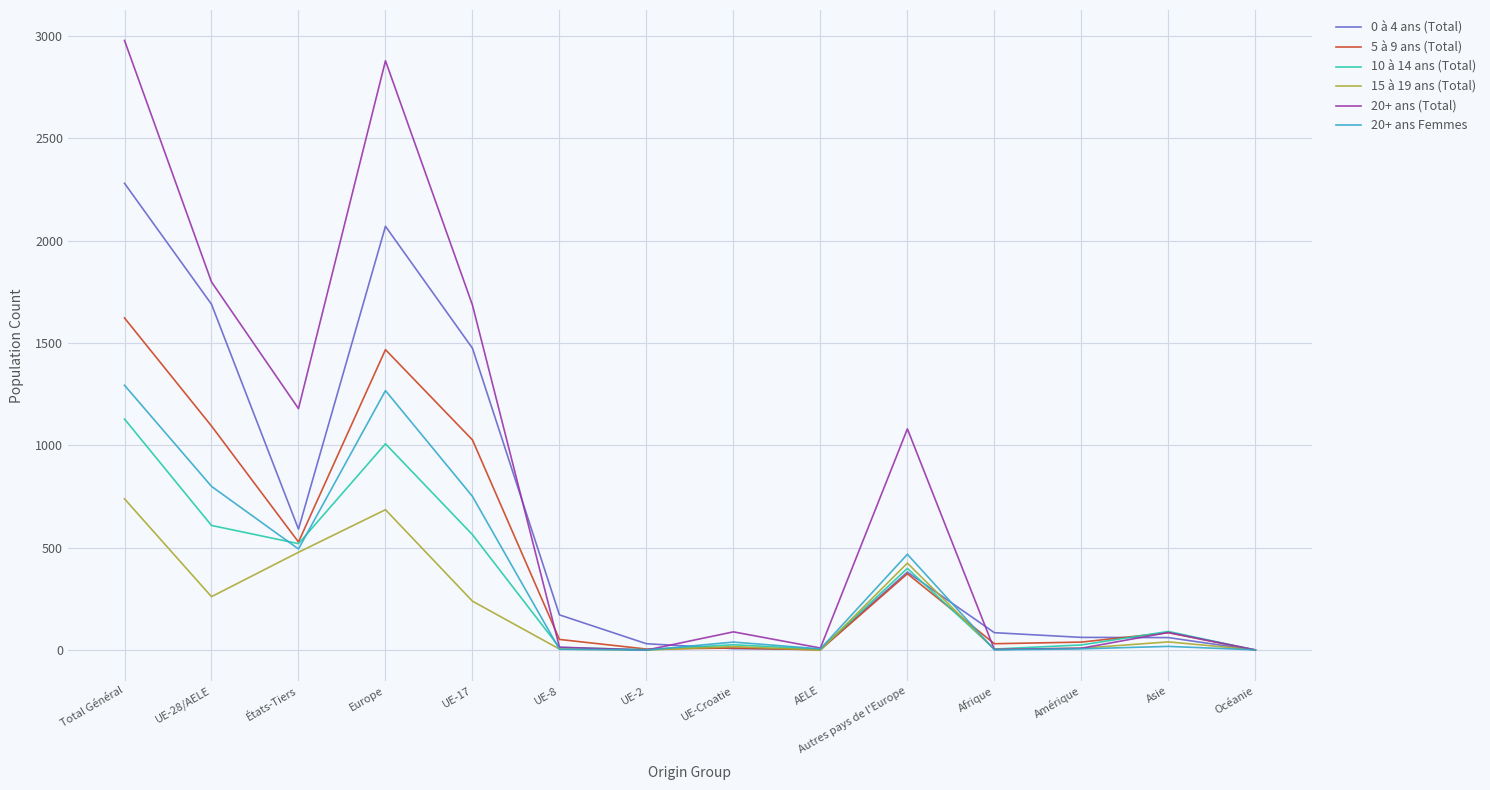

At which label is 5 à 9 ans (Total) closest to 811?

UE-17